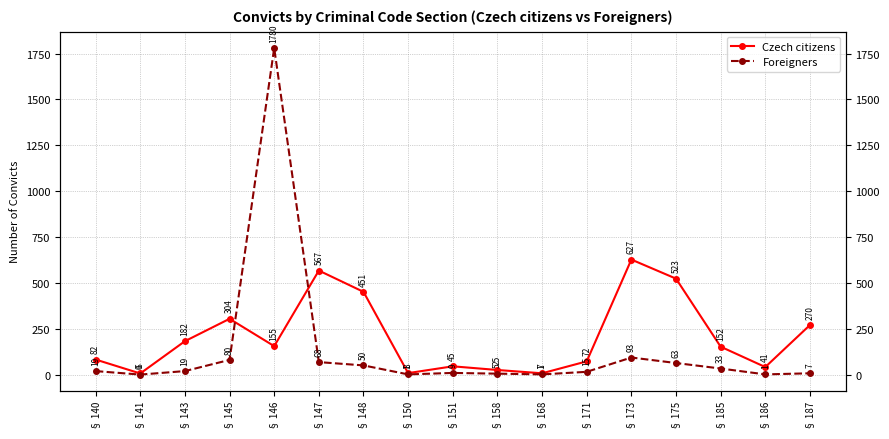

What is the difference between the highest and lowest values at § 173?

534